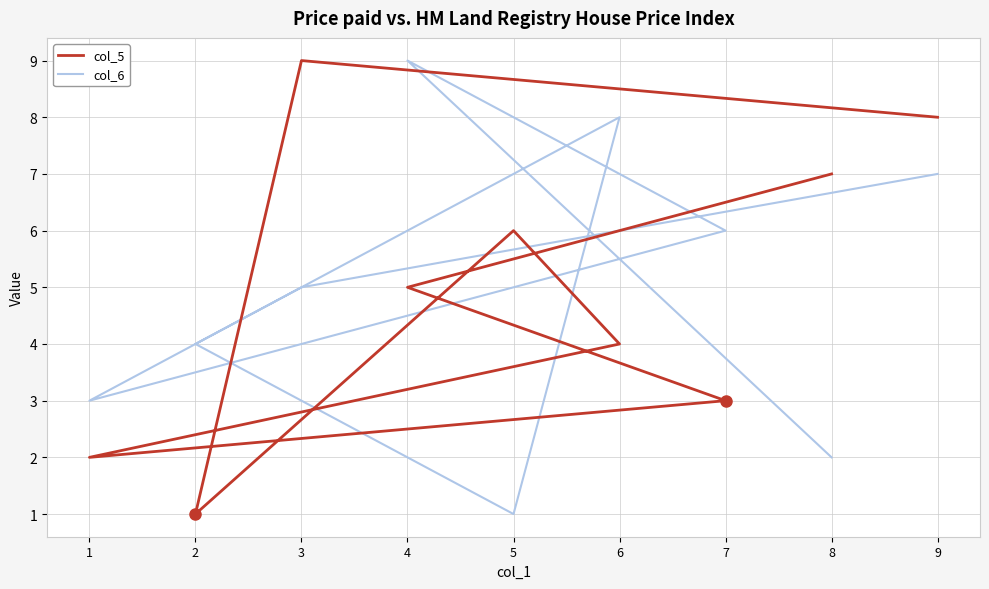

What is the minimum value for col_6?

1